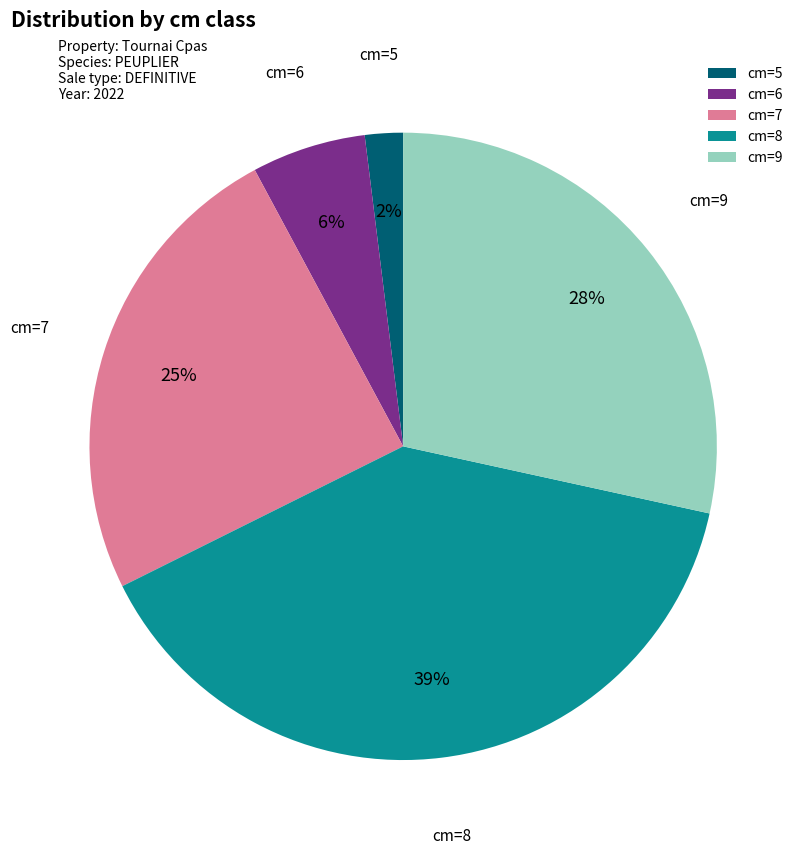

What percentage is the cm=5 slice, to the nearest percent?

2%